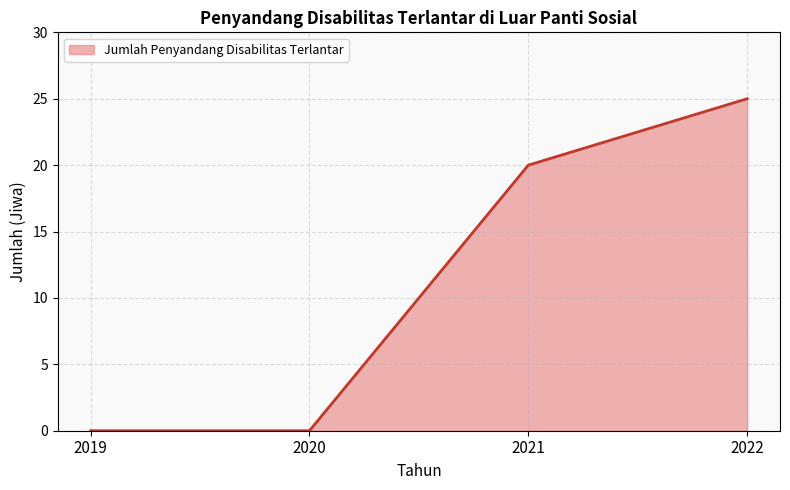

What is the change in value from 2021 to 2022?

+5